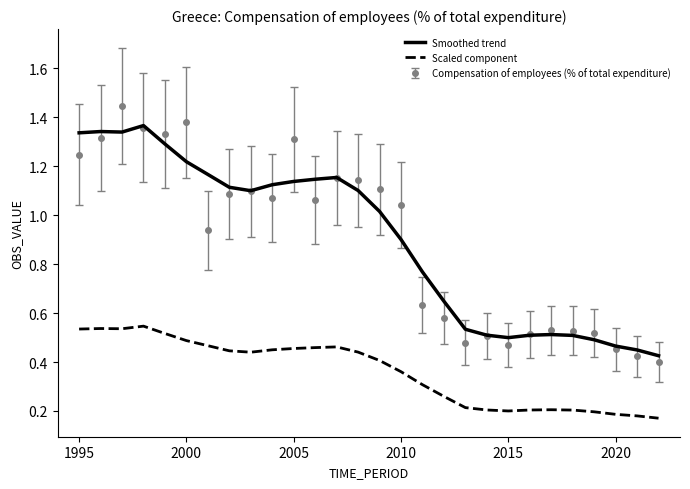

Which series has the largest range (max minus min)?

Compensation of employees (% of total expenditure)